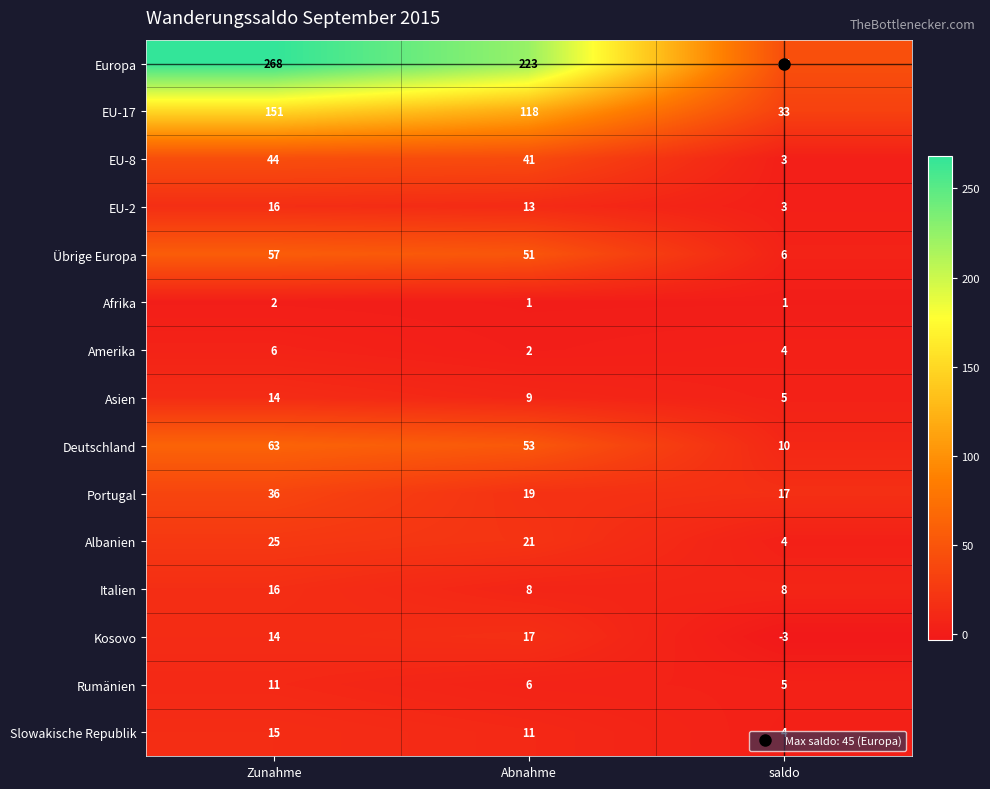

Which series has the largest range (max minus min)?

Europa